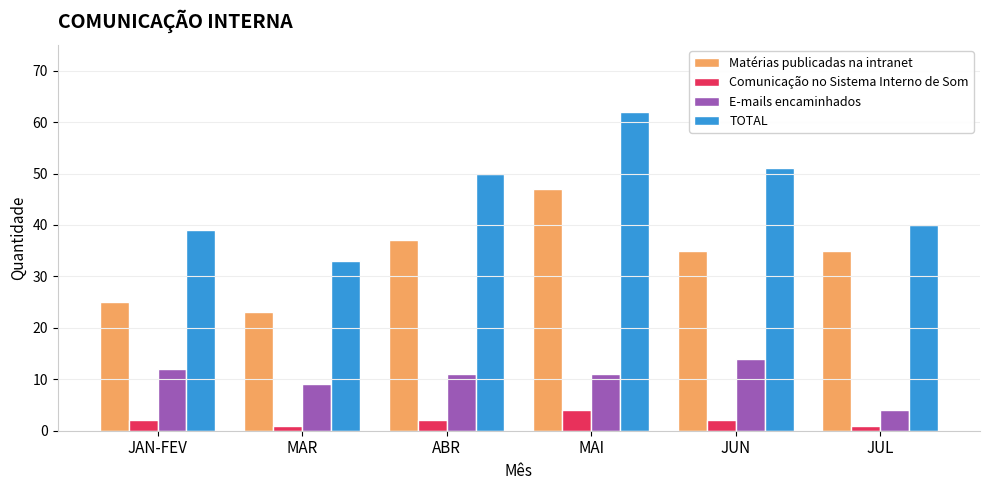

Count the number of categories in the chart.

6